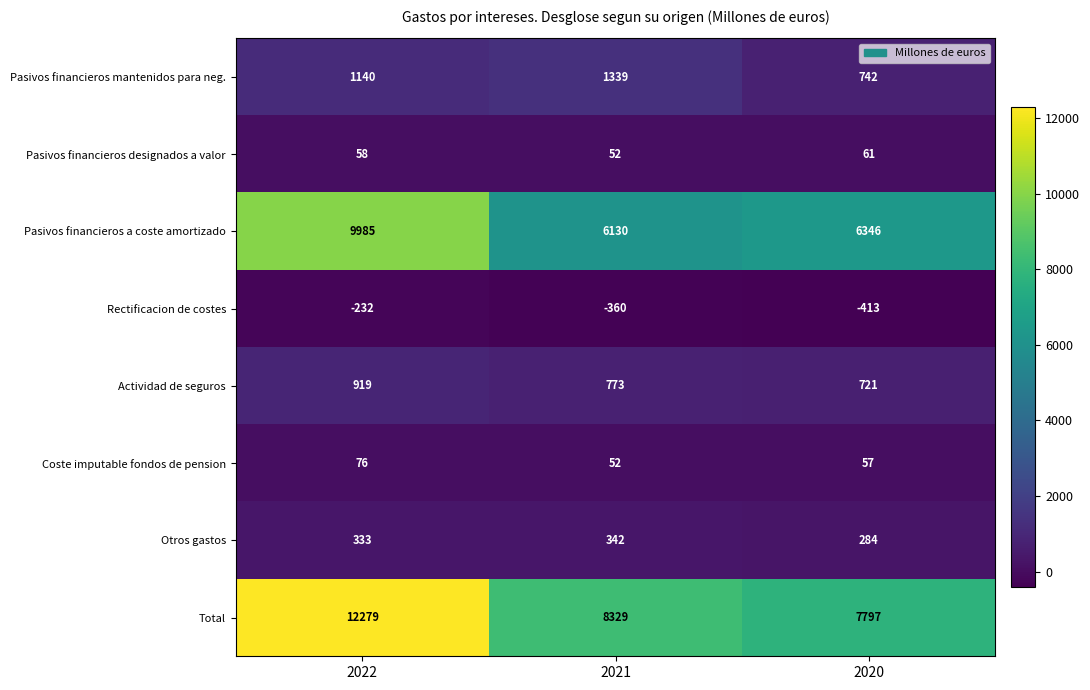

What is the greatest value displayed?

12279